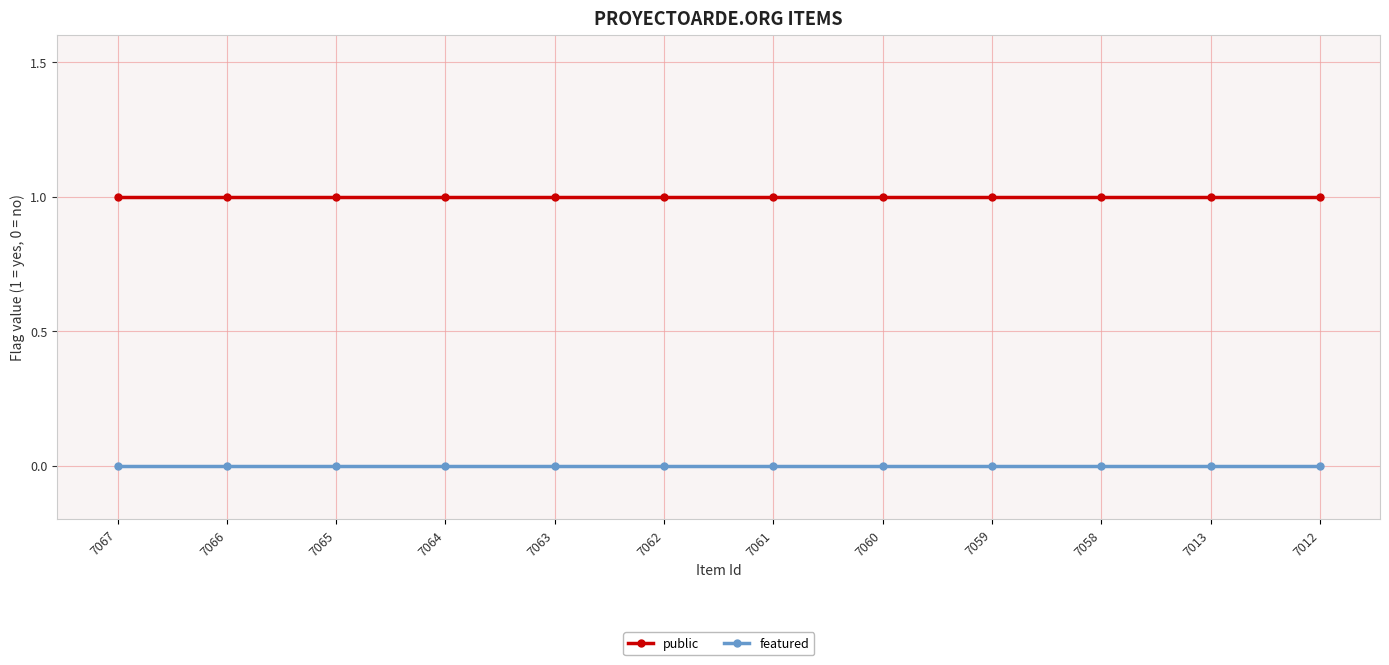

List the series in order of their overall mean, highest first.

public, featured